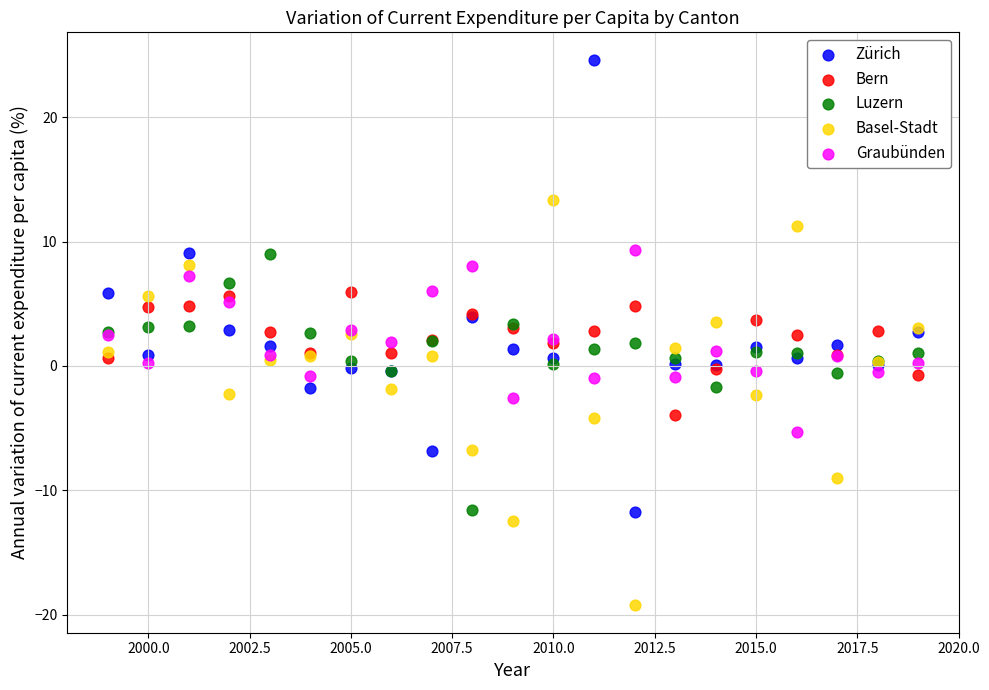

What are all the series names shown in the legend?

Zürich, Bern, Luzern, Basel-Stadt, Graubünden